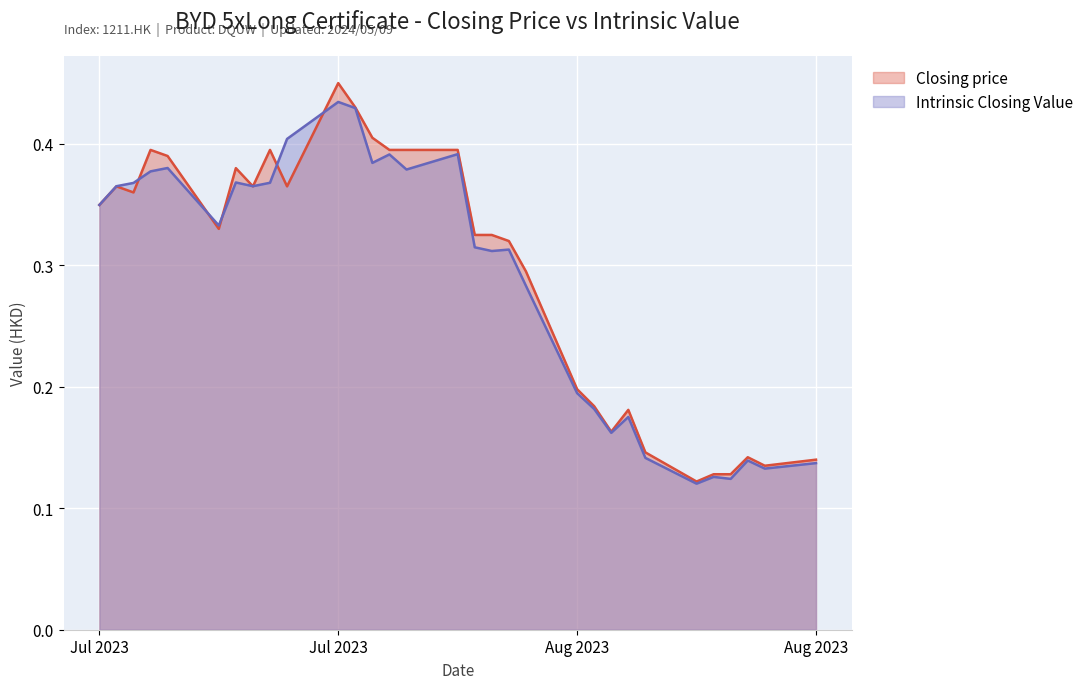

At how many categories does at least one series exceed 0?

31